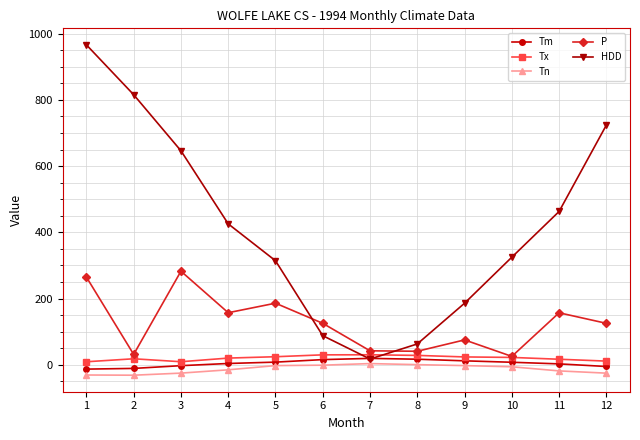

What is the greatest value displayed?

966.1